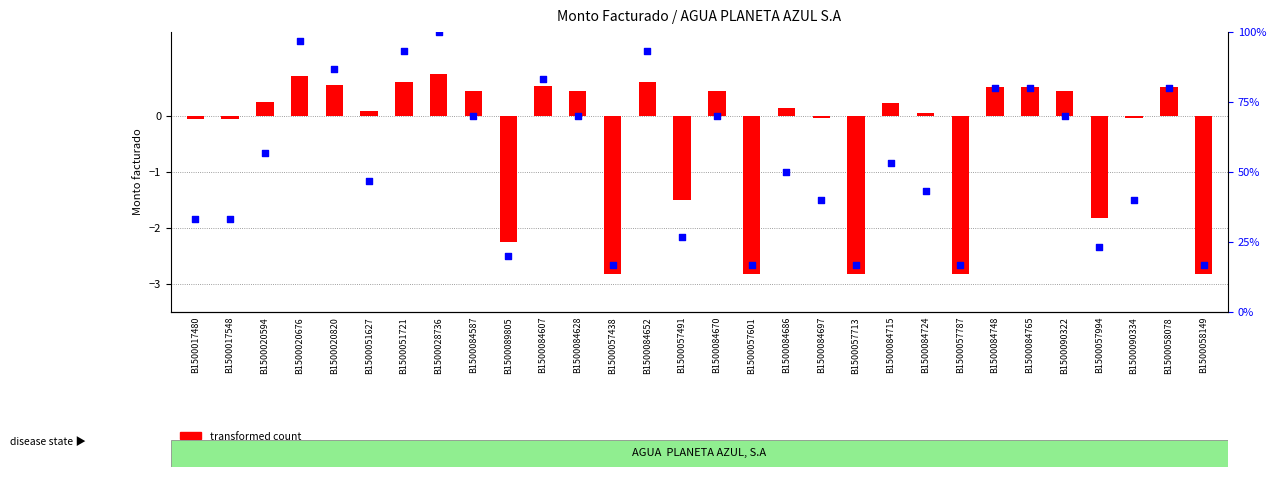

At how many categories does at least one series exceed 34?

20